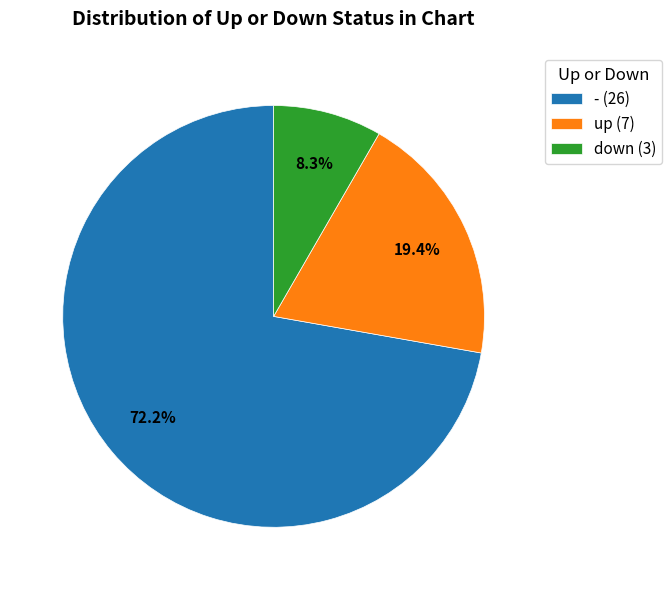

What is the majority slice?

- (26)